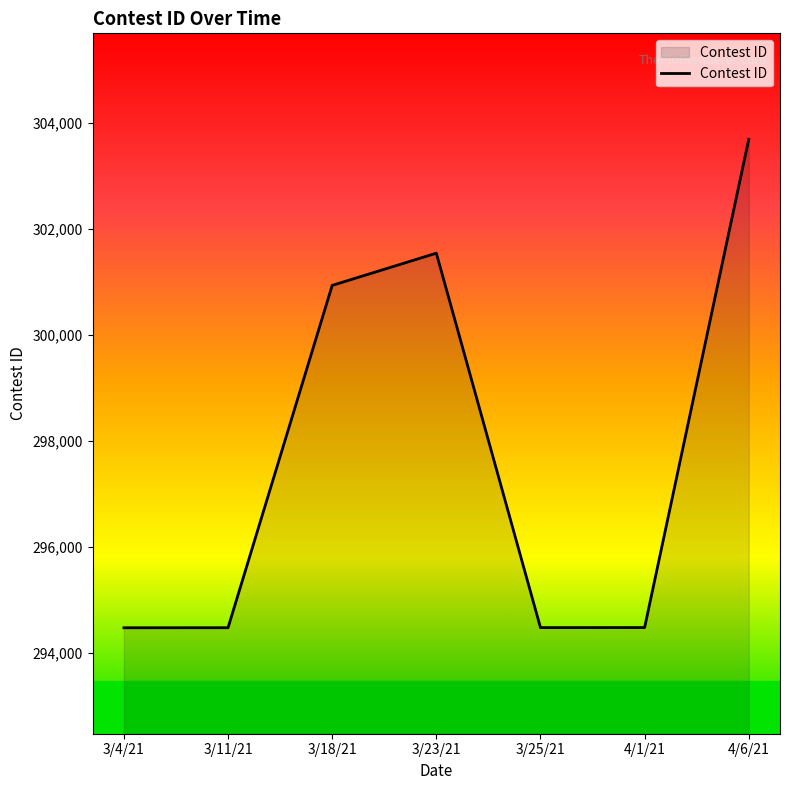

True or false: the data shows 101989 at 3/11/21.

False